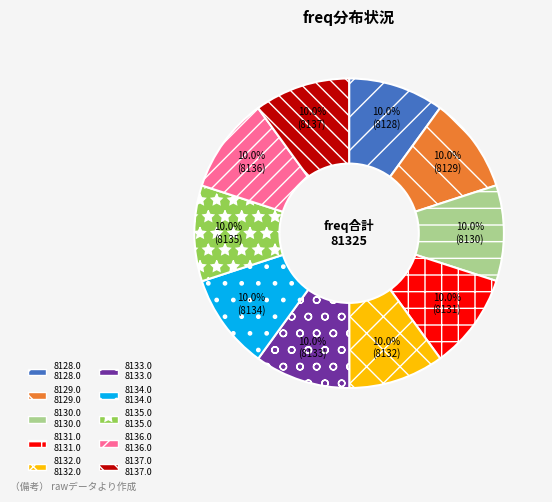

What is the ratio of the value at 8129.0 to the value at 8135.0?

1.0